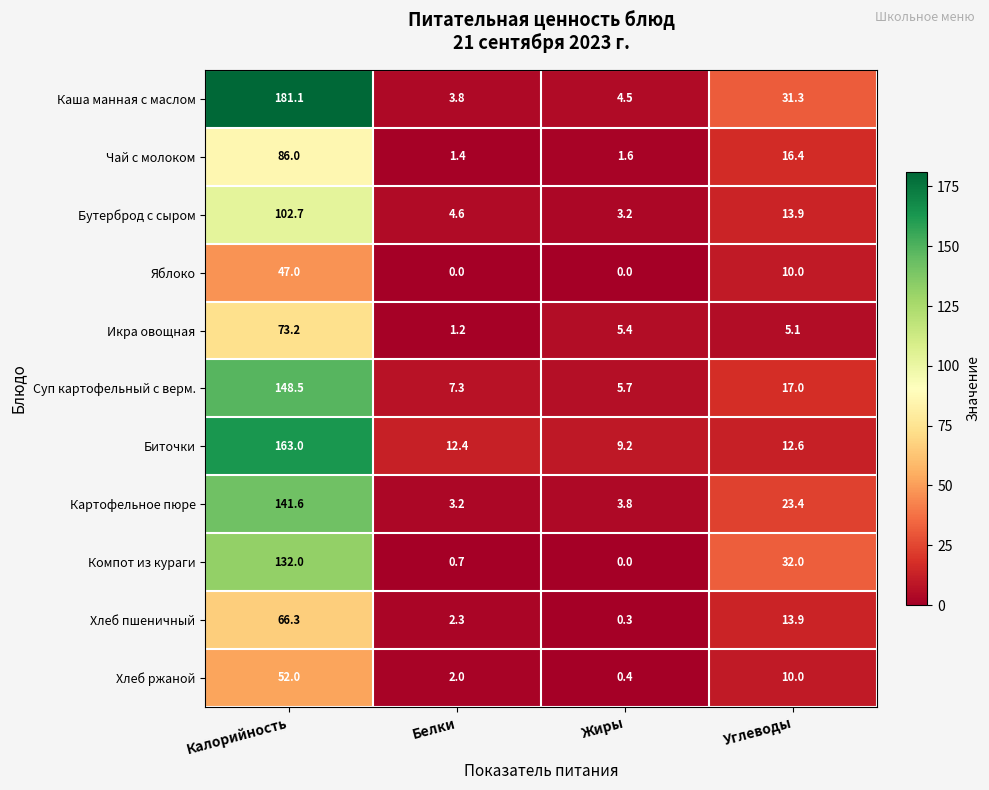

List the series in order of their peak value, lowest first.

Яблоко, Хлеб ржаной, Хлеб пшеничный, Икра овощная, Чай с молоком, Бутерброд с сыром, Компот из кураги, Картофельное пюре, Суп картофельный с верм., Биточки, Каша манная с маслом